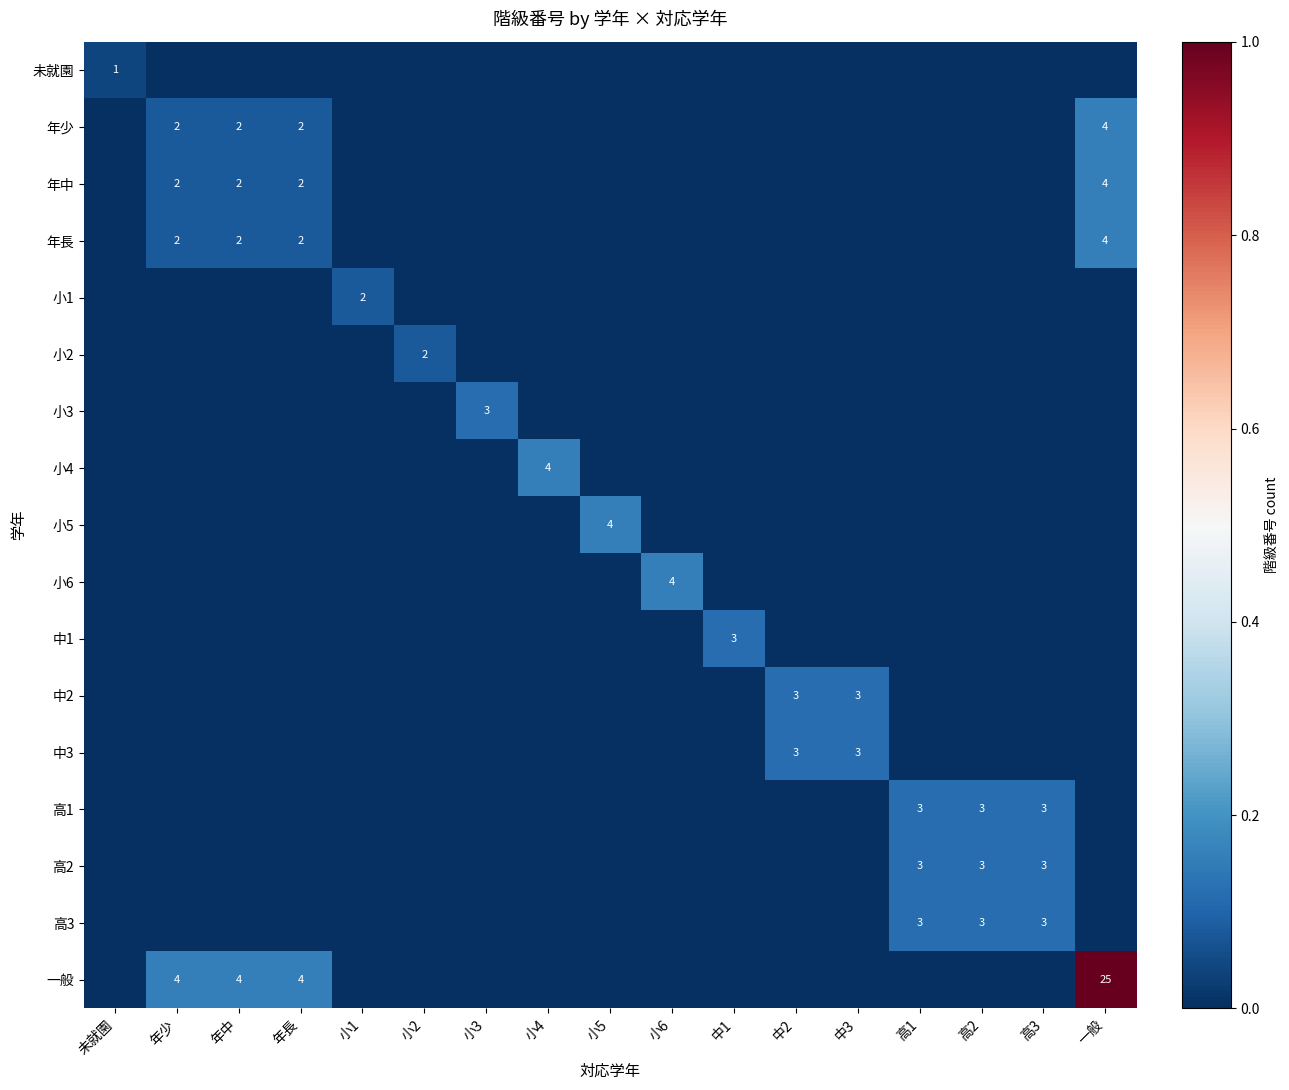

What is the greatest value displayed?

1.0